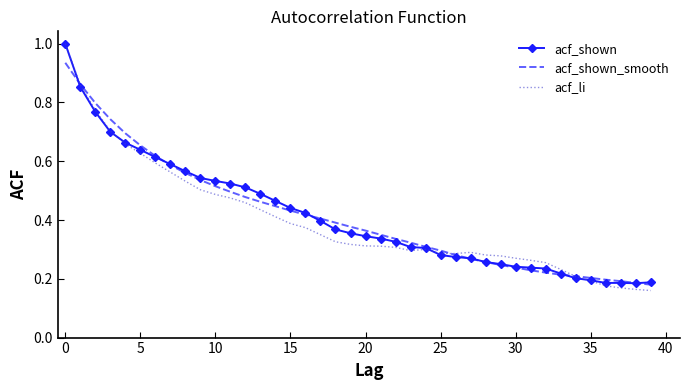

What is the maximum value for acf_shown?

1.0